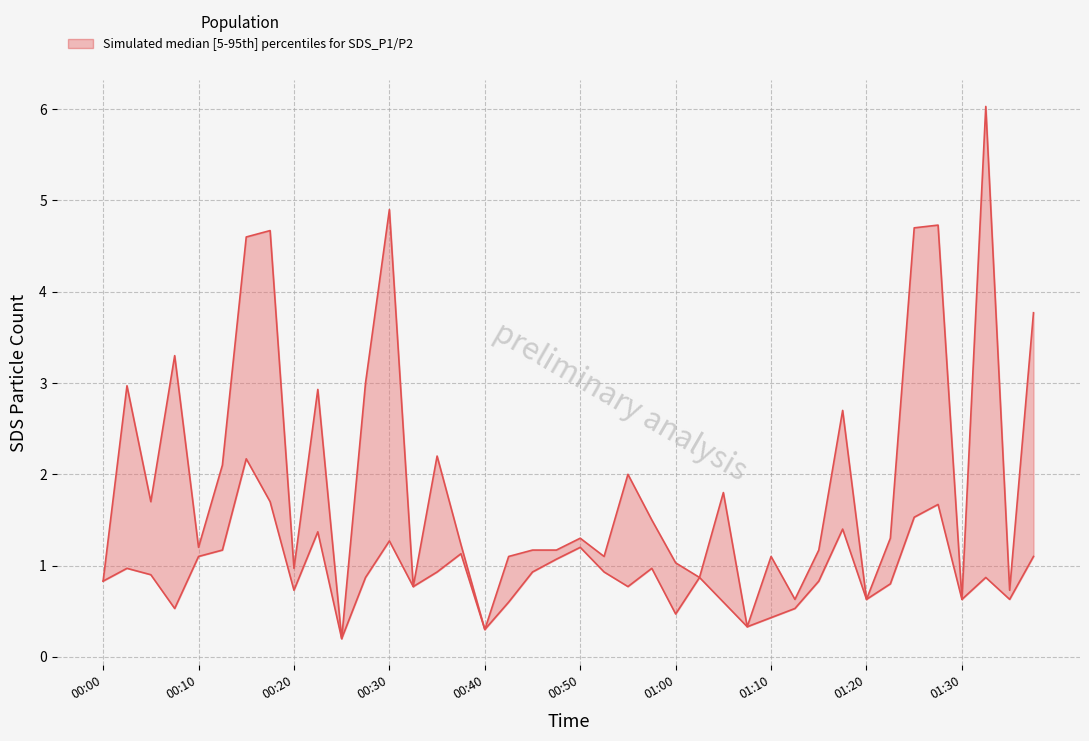

True or false: SDS_P2 and SDS_P1 intersect in this chart.

False